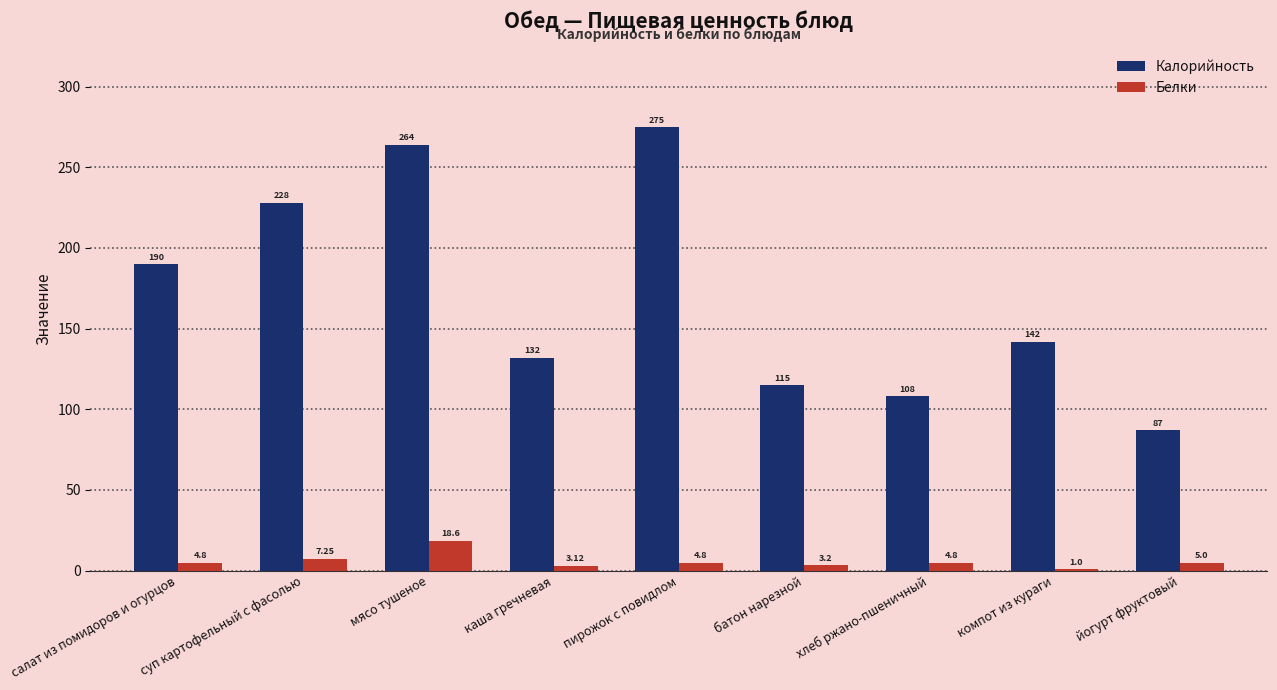

List the series in order of their peak value, lowest first.

Белки, Калорийность